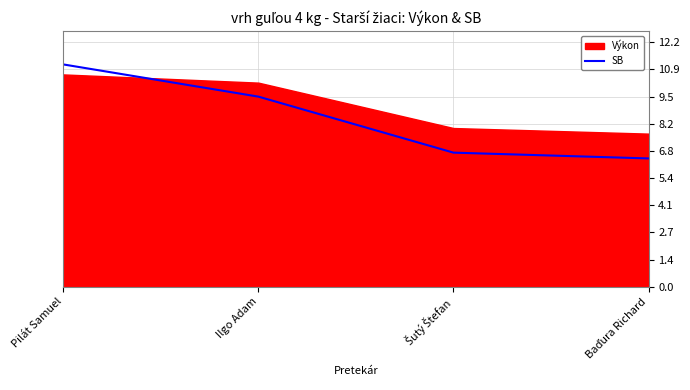

Where does the SB series first go above 9?

Pilát Samuel